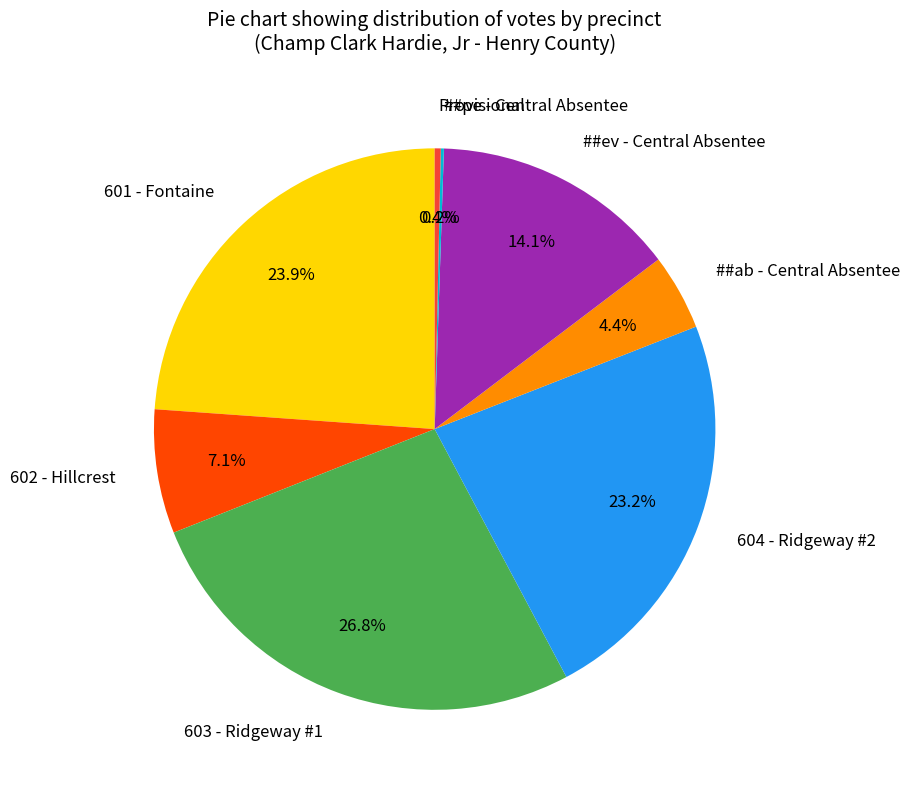

The ##ev - Central Absentee slice represents 14% of the pie. True or false?

True